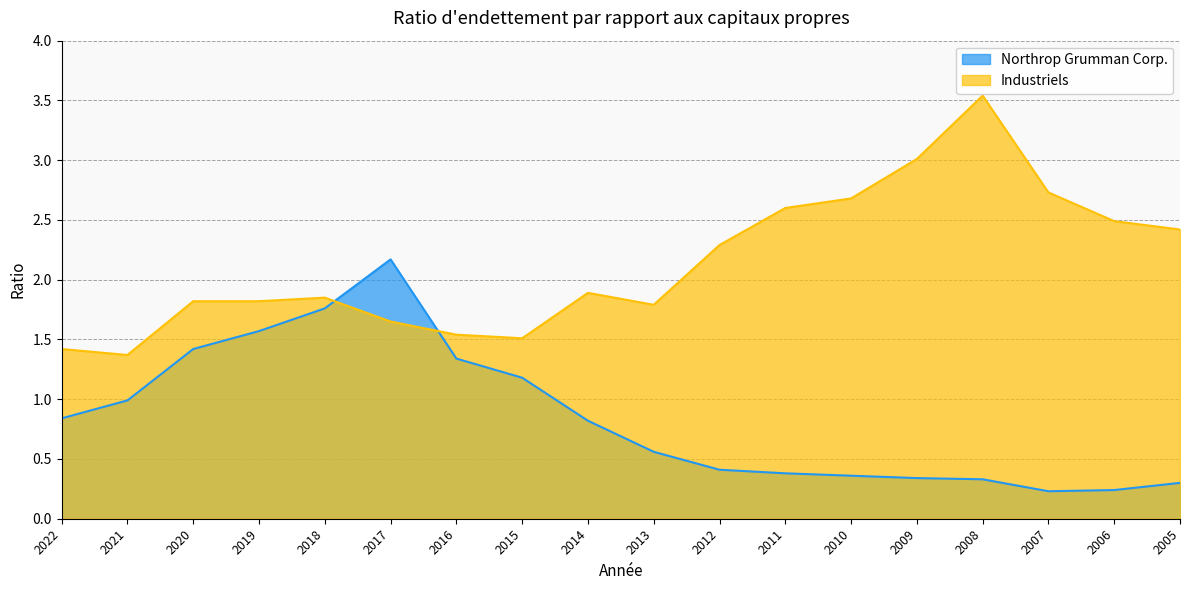

What is the sum of all Northrop Grumman Corp. values?

15.2